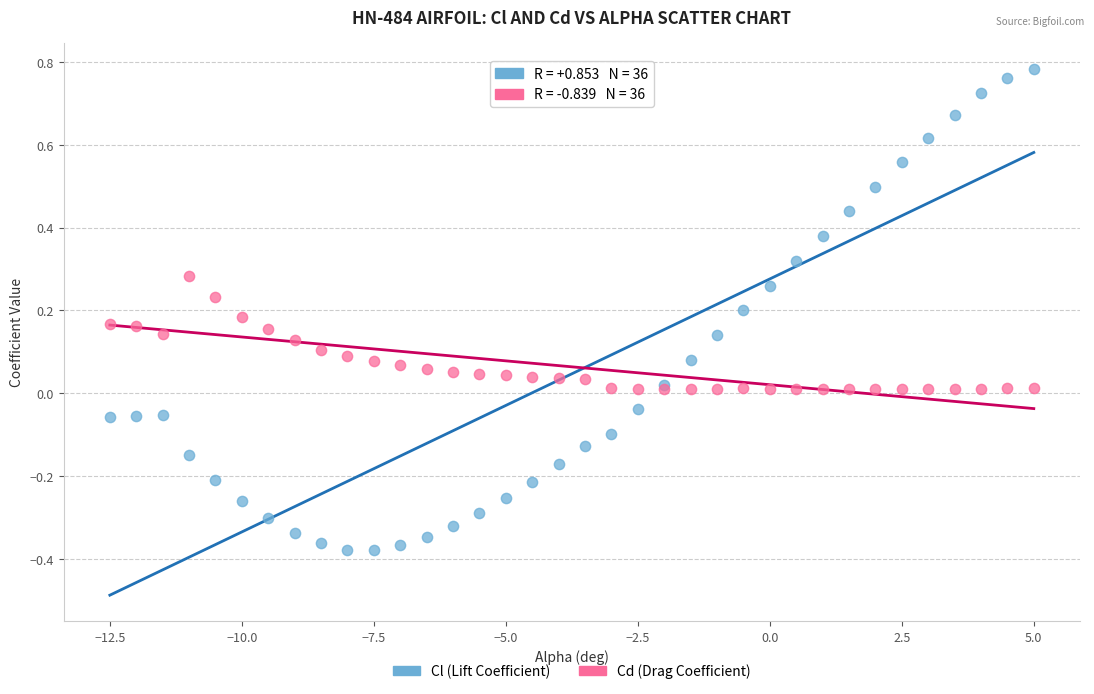

Which series contains the lowest Y value?

Cl (Lift Coefficient)